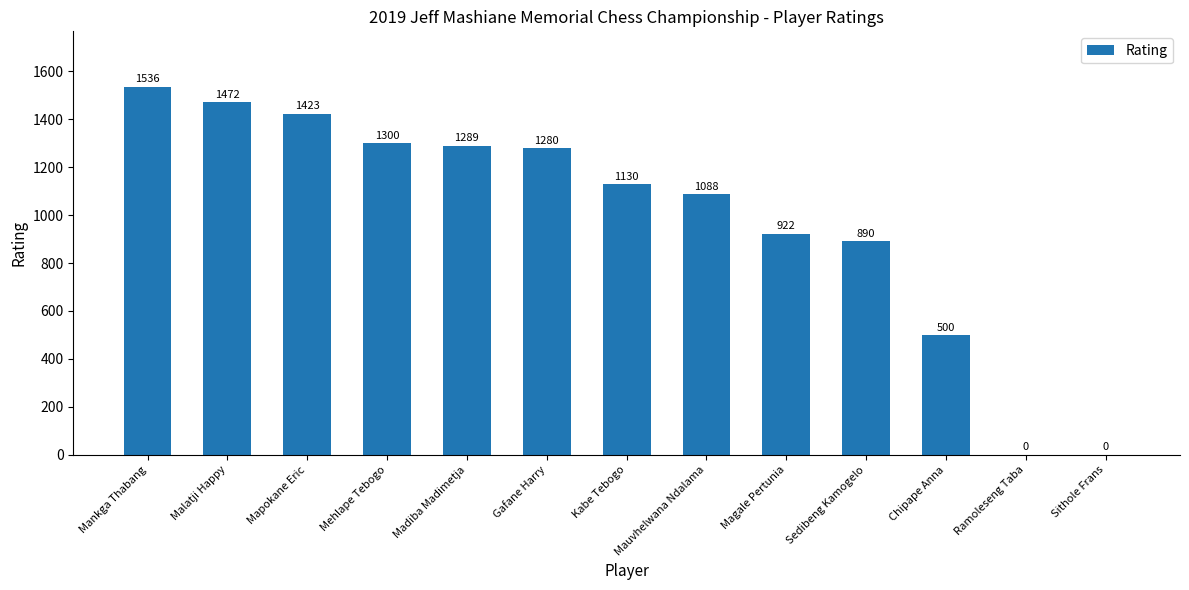

Which category has the highest value across all series?

Mankga Thabang